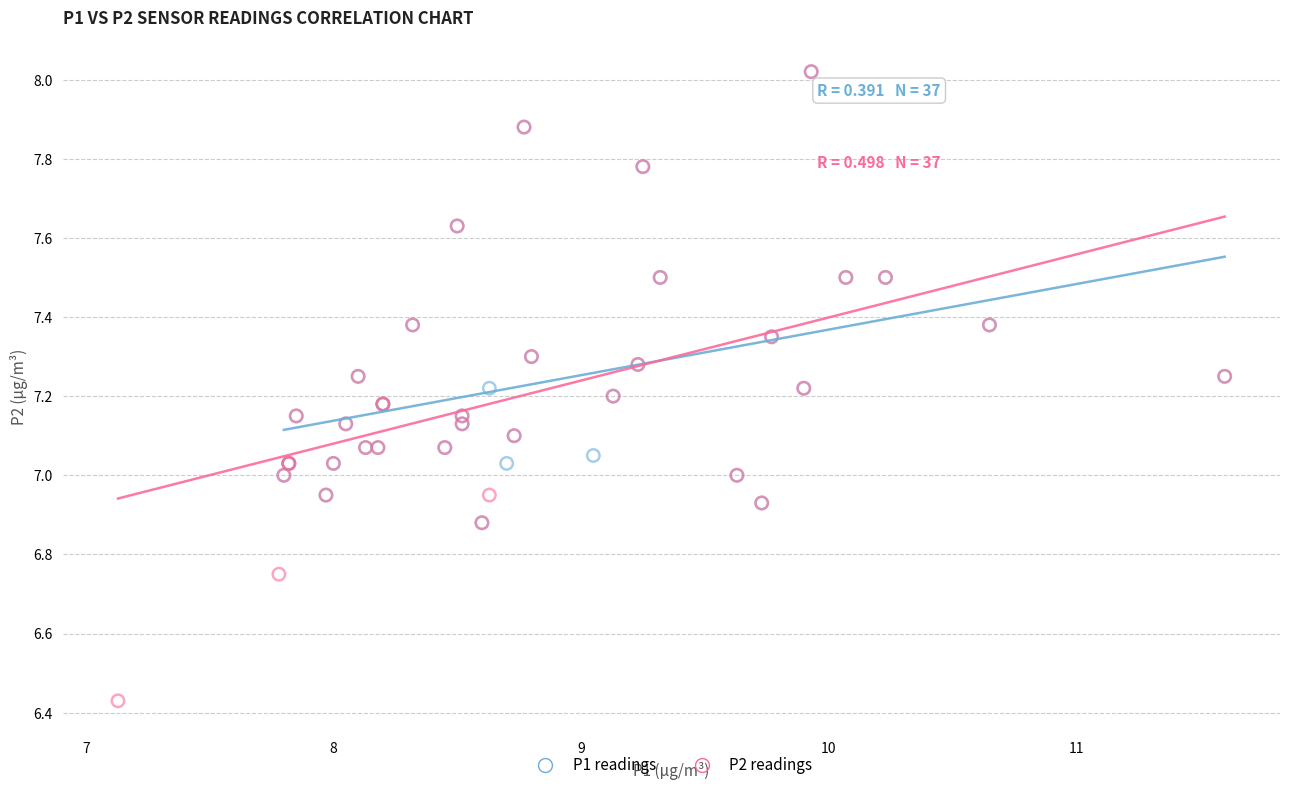

Which series has the largest Y range (max minus min)?

P2 readings